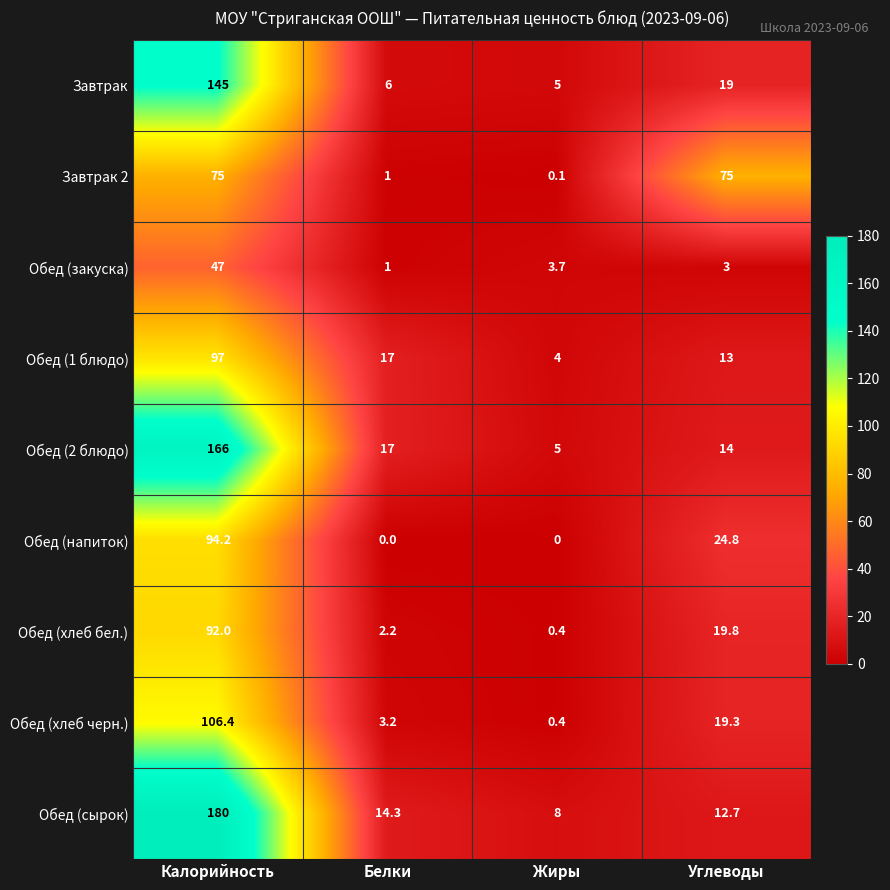

True or false: Обед (напиток) has a value of -34.8 at Жиры.

False